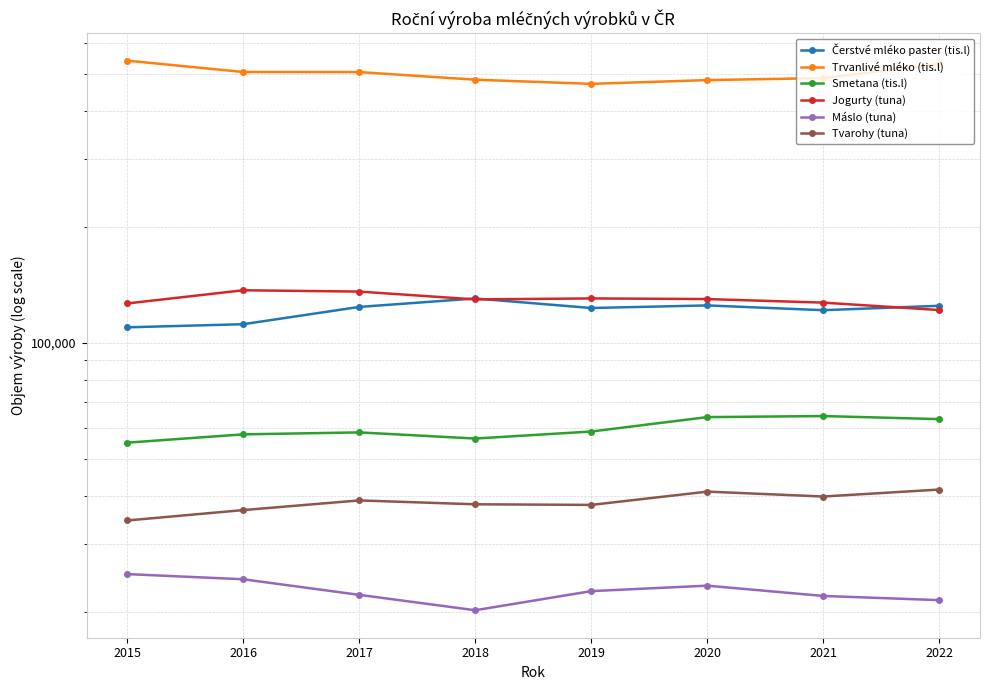

True or false: Čerstvé mléko paster (tis.l) and Máslo (tuna) cross at least once.

False